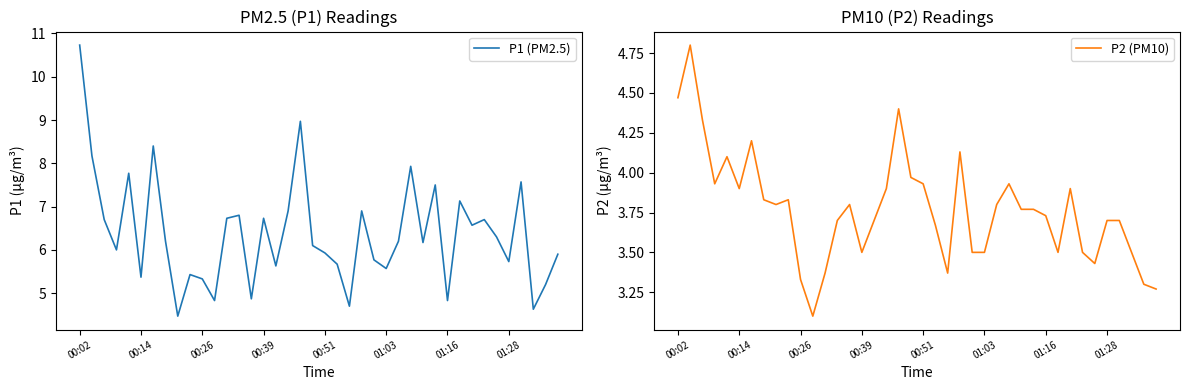

True or false: P1 (PM2.5) and P2 (PM10) cross at least once.

False